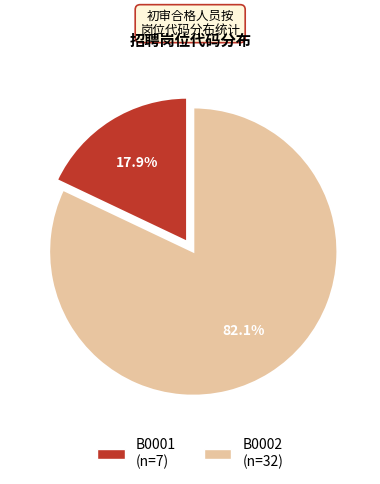

True or false: B0001 accounts for 4% of the total.

False